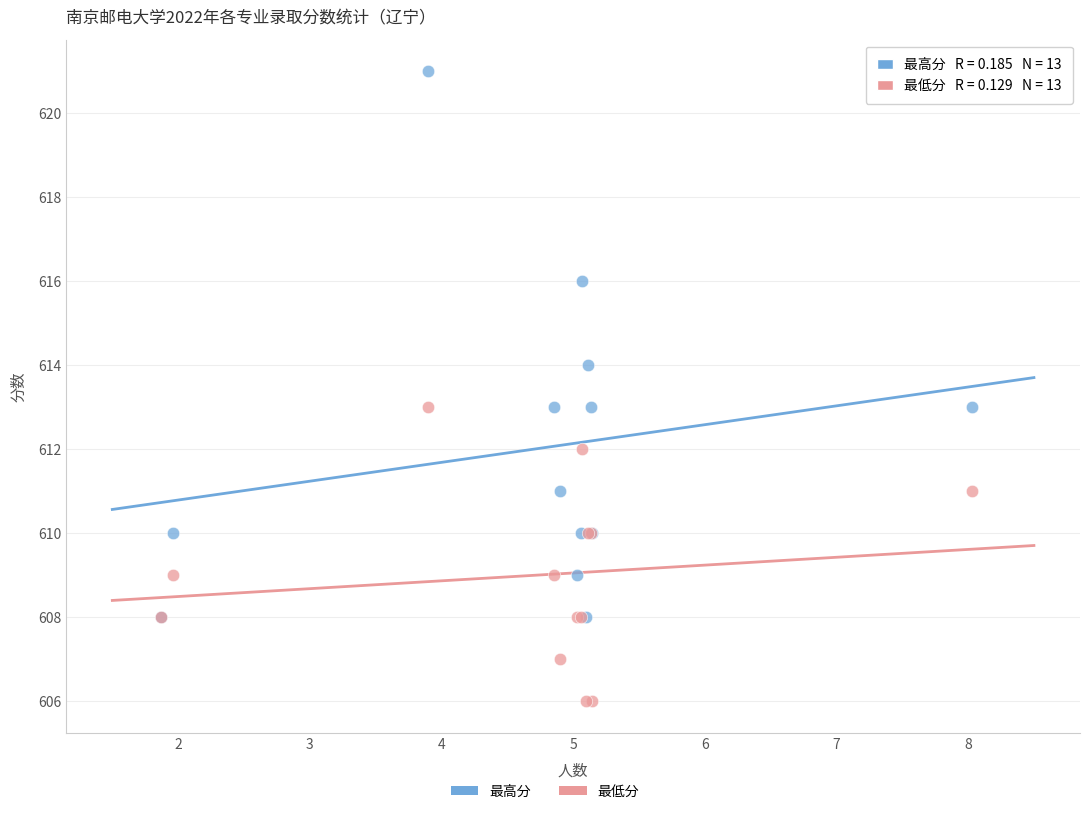

Which series contains the highest Y value?

最高分